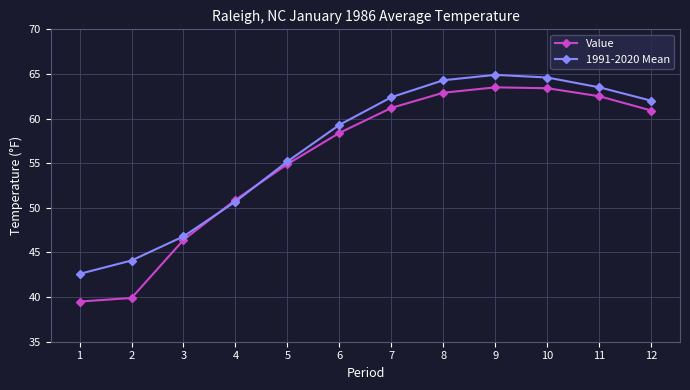

Which label corresponds to the smallest value in the chart?

1